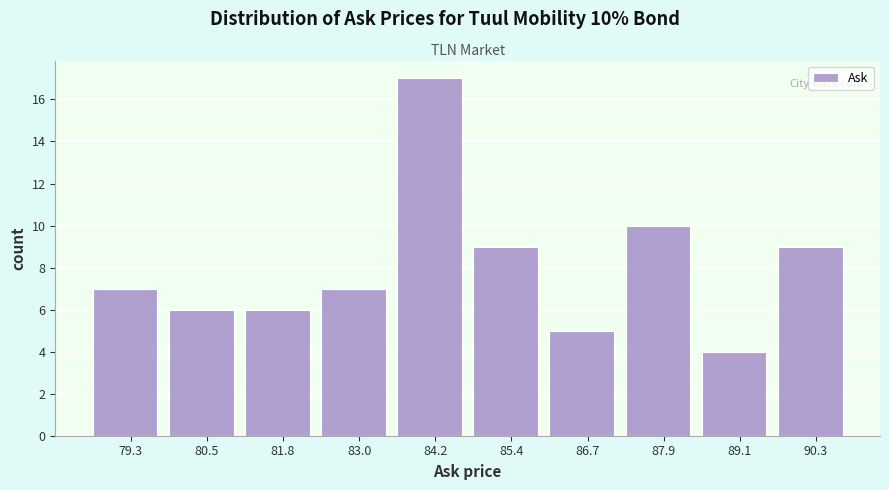

Over which range of the x-axis is the bar tallest?

83.6 to 84.8